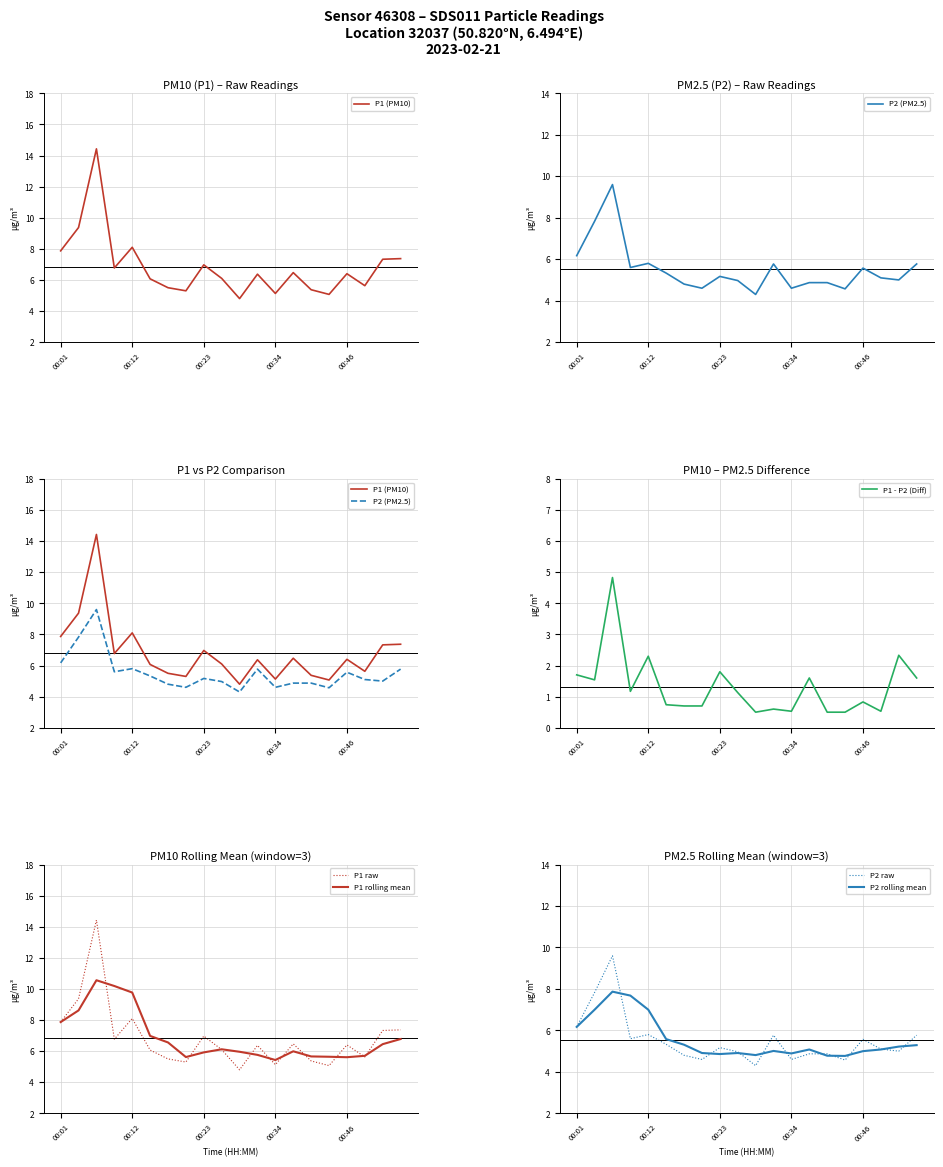

True or false: P1 and P2 cross at least once.

False